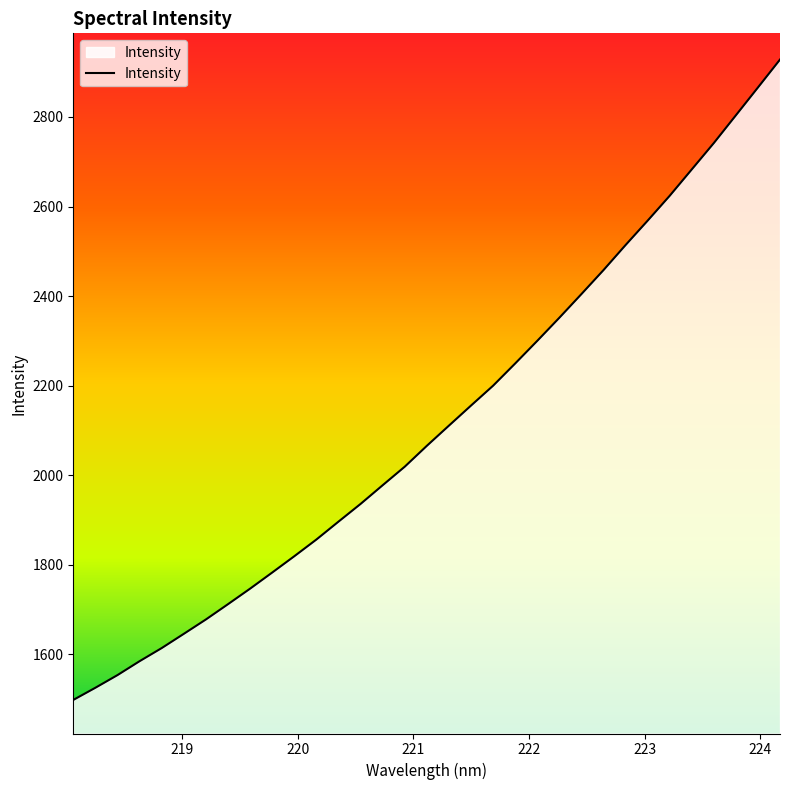

What is the difference between the maximum and minimum values?

1429.6